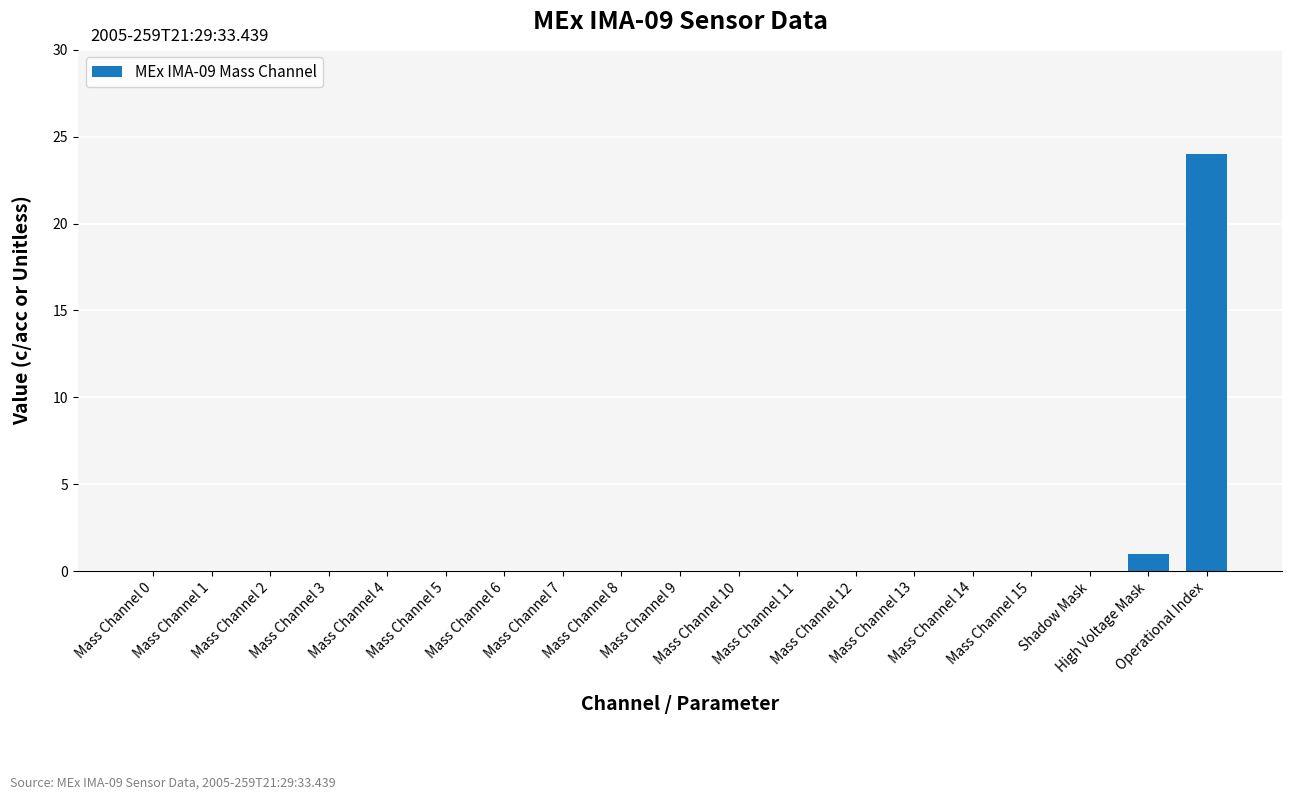

What is the sum of all values?

25